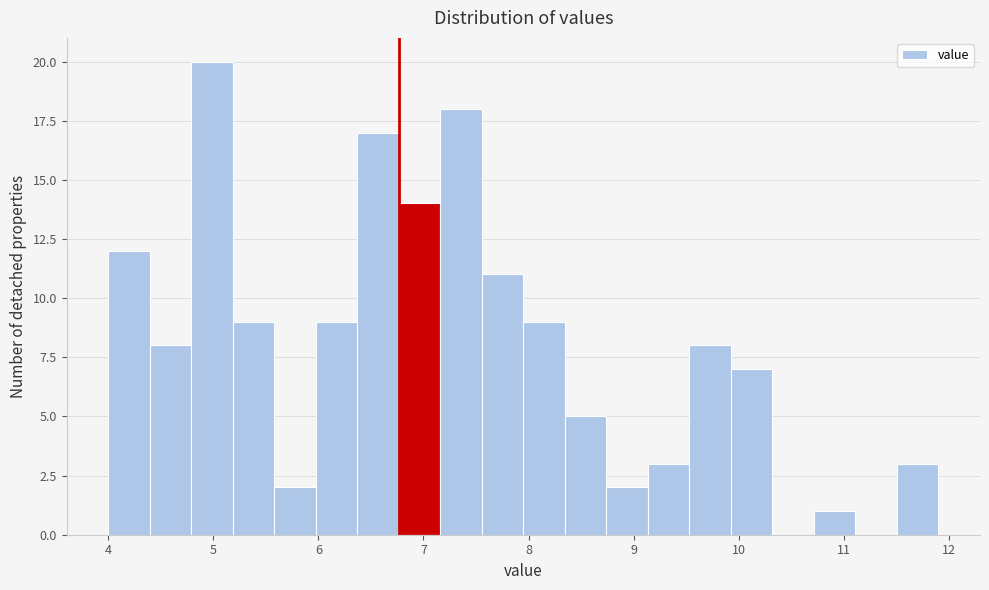

Read against the x-axis, roughly where is the centre of the tallest bar?

5.0